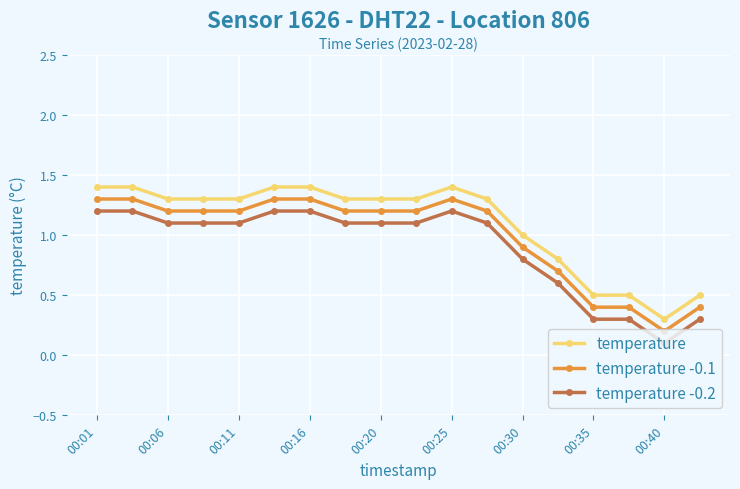

How many data points does each series have?

18